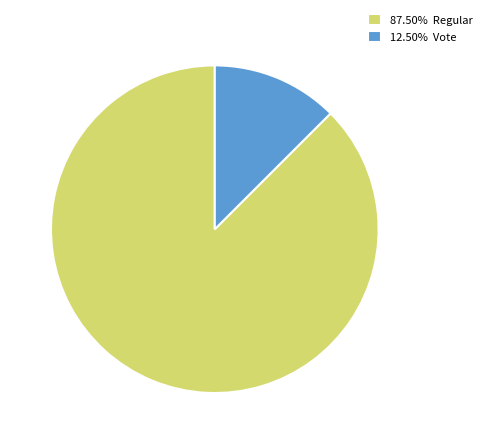

Does 12.50% Vote represent more than half of the total?

No